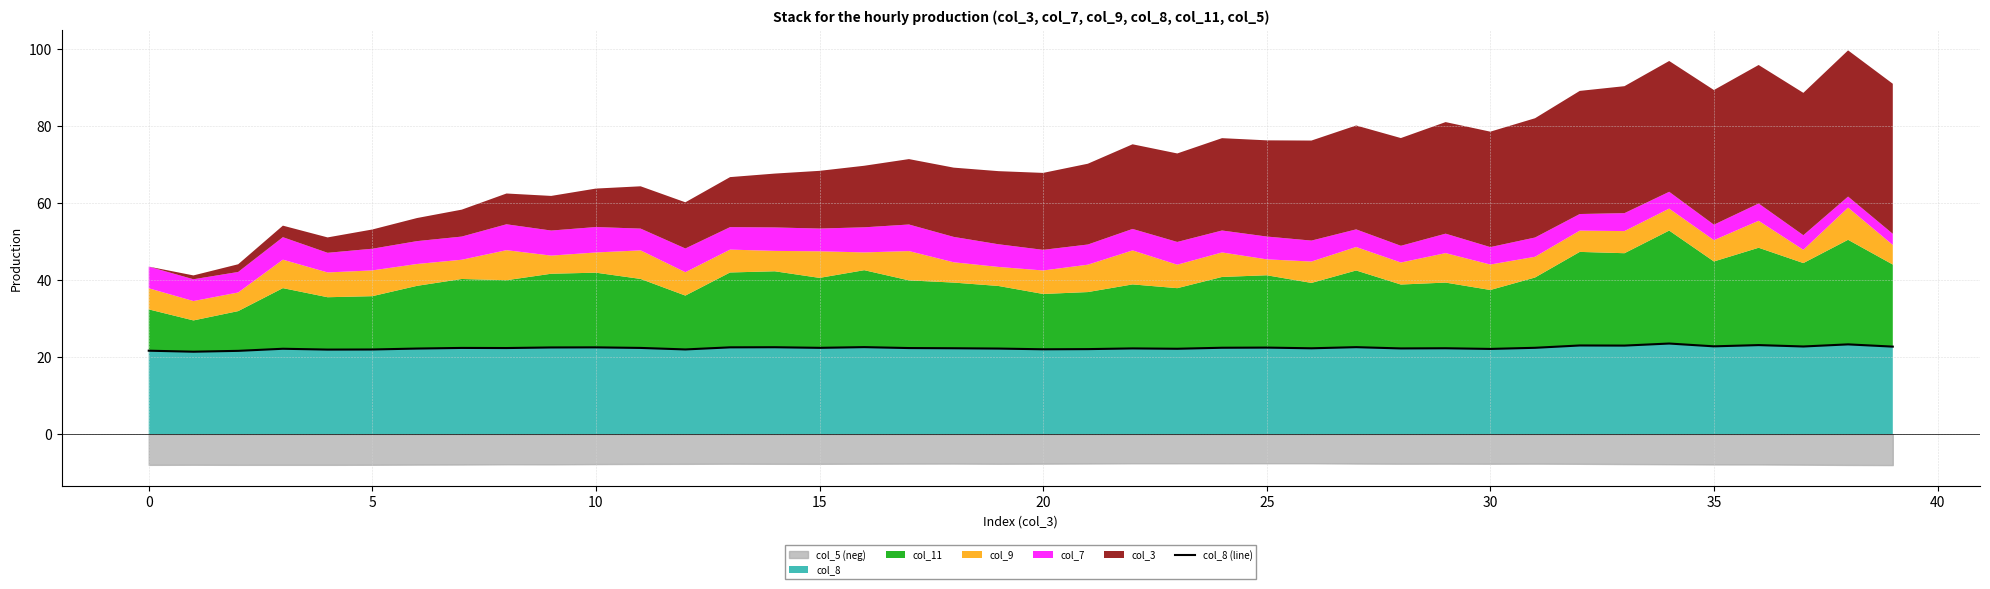

The col_8 series shows 33.5 at 10. True or false?

False